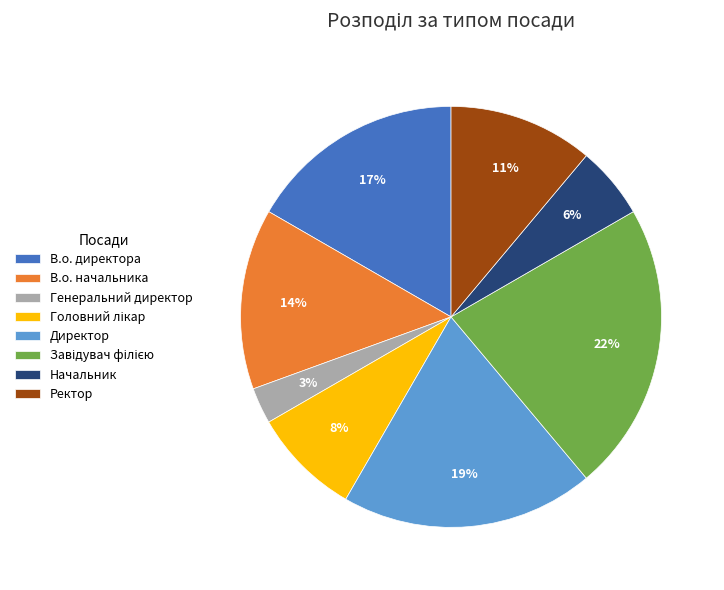

Which category has the smallest portion of the pie?

Генеральний директор